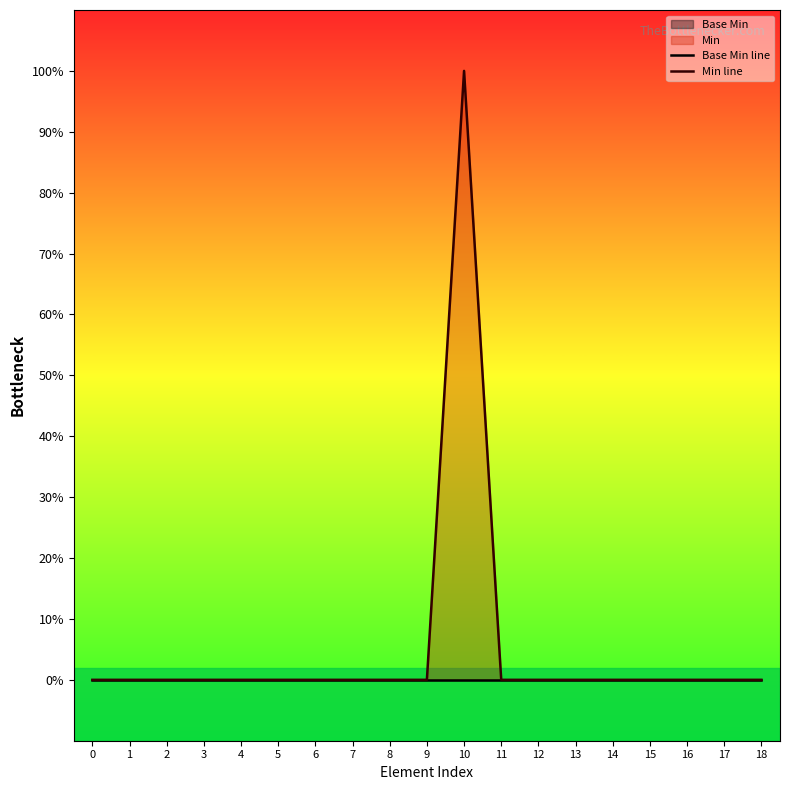

Which series has the widest spread of values?

Min line